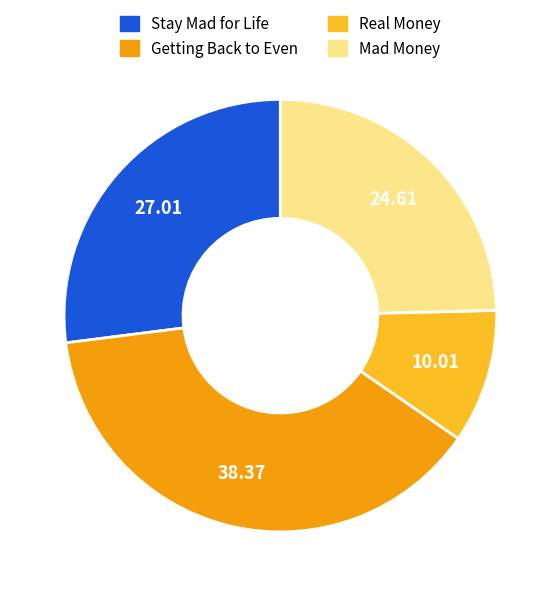

Is the sum of Real Money and Stay Mad for Life greater than half?

No